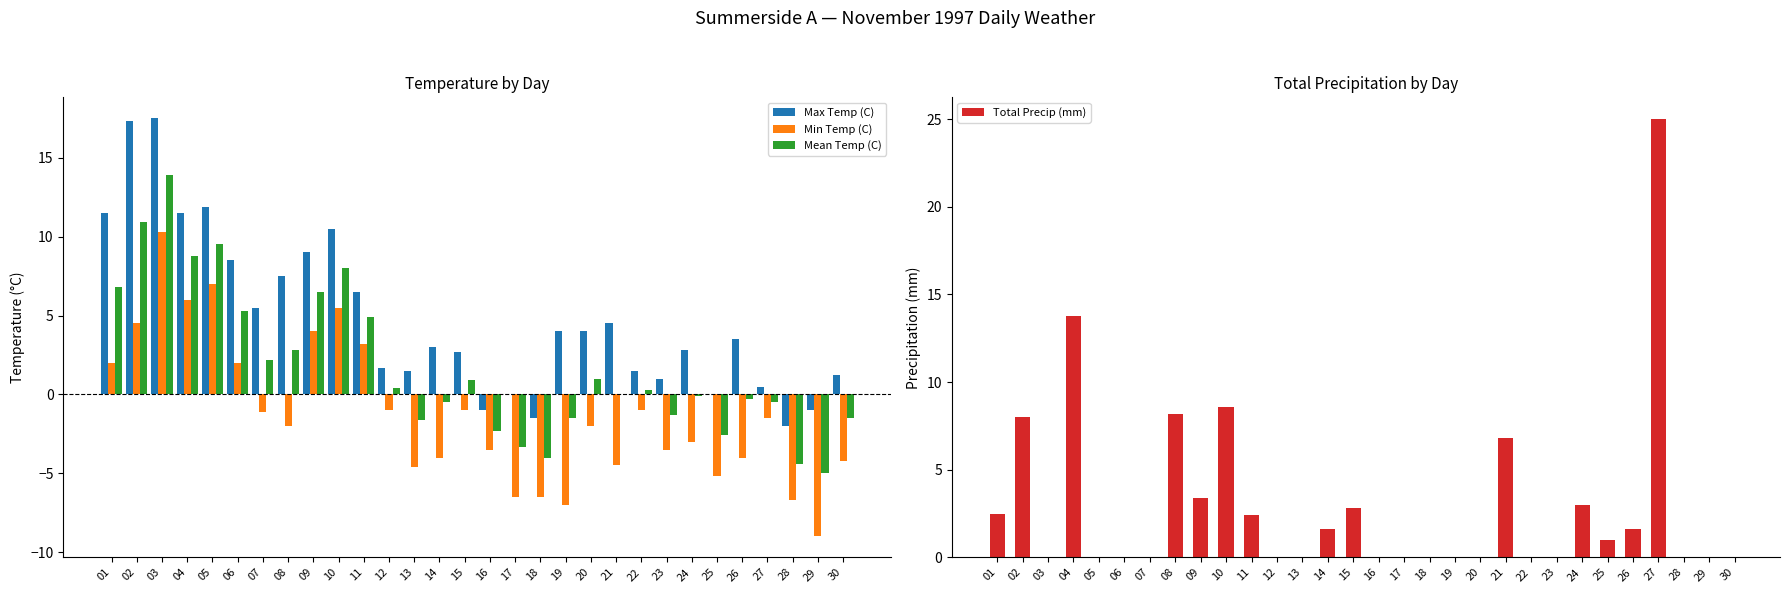

What value does the Min Temp (C) series have at 01?

2.0